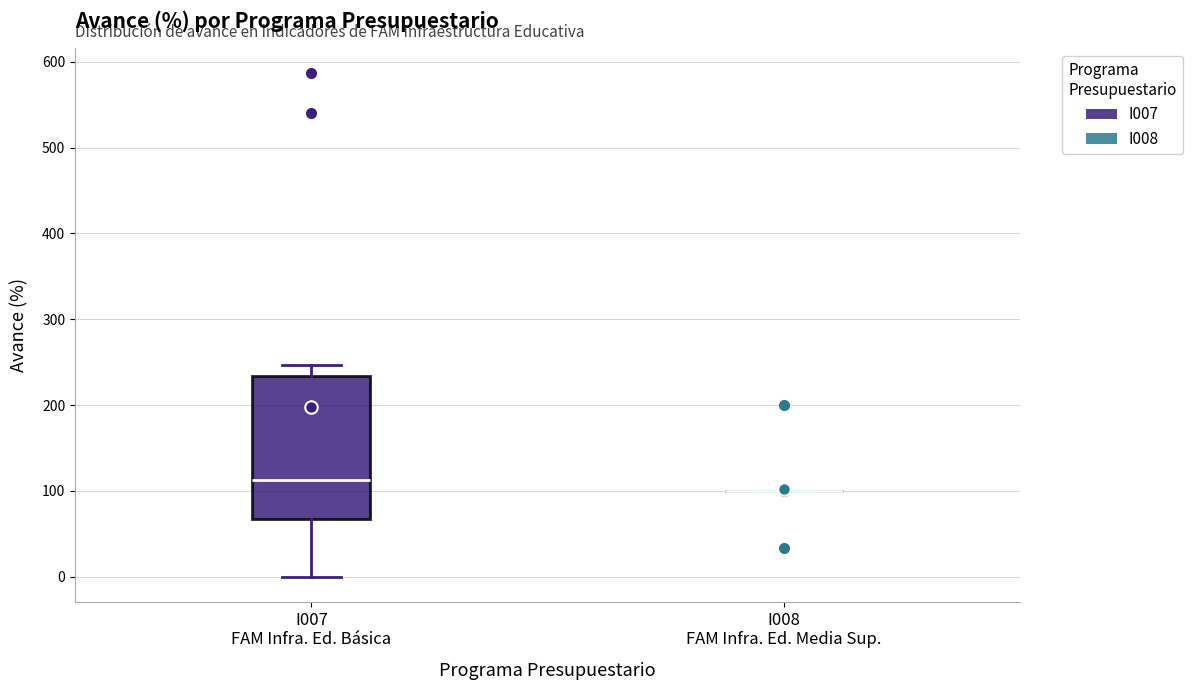

Where is the lower edge of the box for I007 FAM Infra. Ed. Básica on the y-axis? The values are not printed on the chart, so give them approximately, as read against the axis.

70